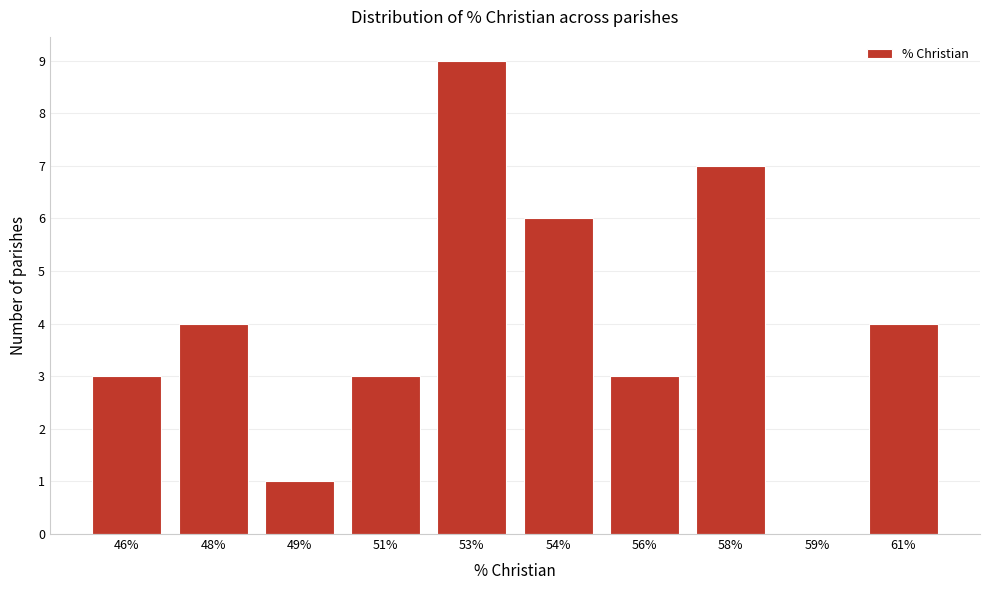

Reading right to left, extract all data points from this chart.

61%=4	59%=0	58%=7	56%=3	54%=6	53%=9	51%=3	49%=1	48%=4	46%=3